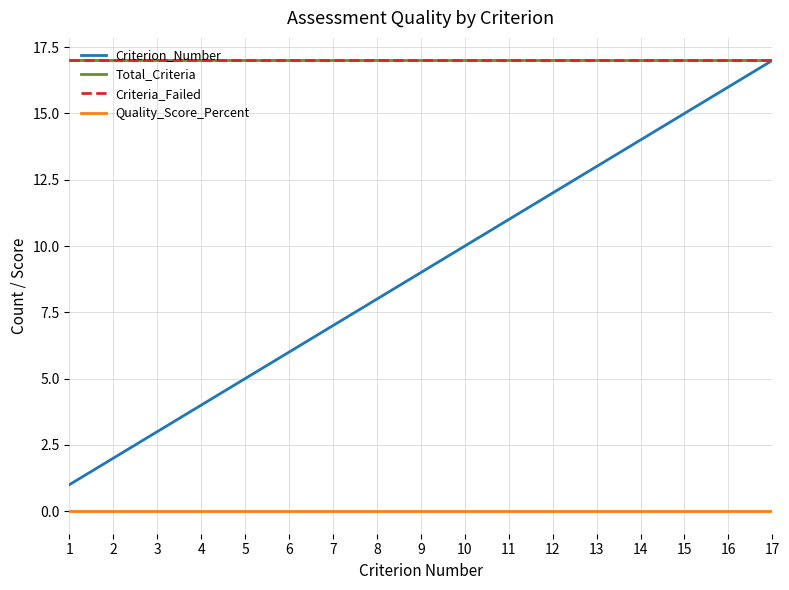

At how many categories does at least one series exceed 0?

17